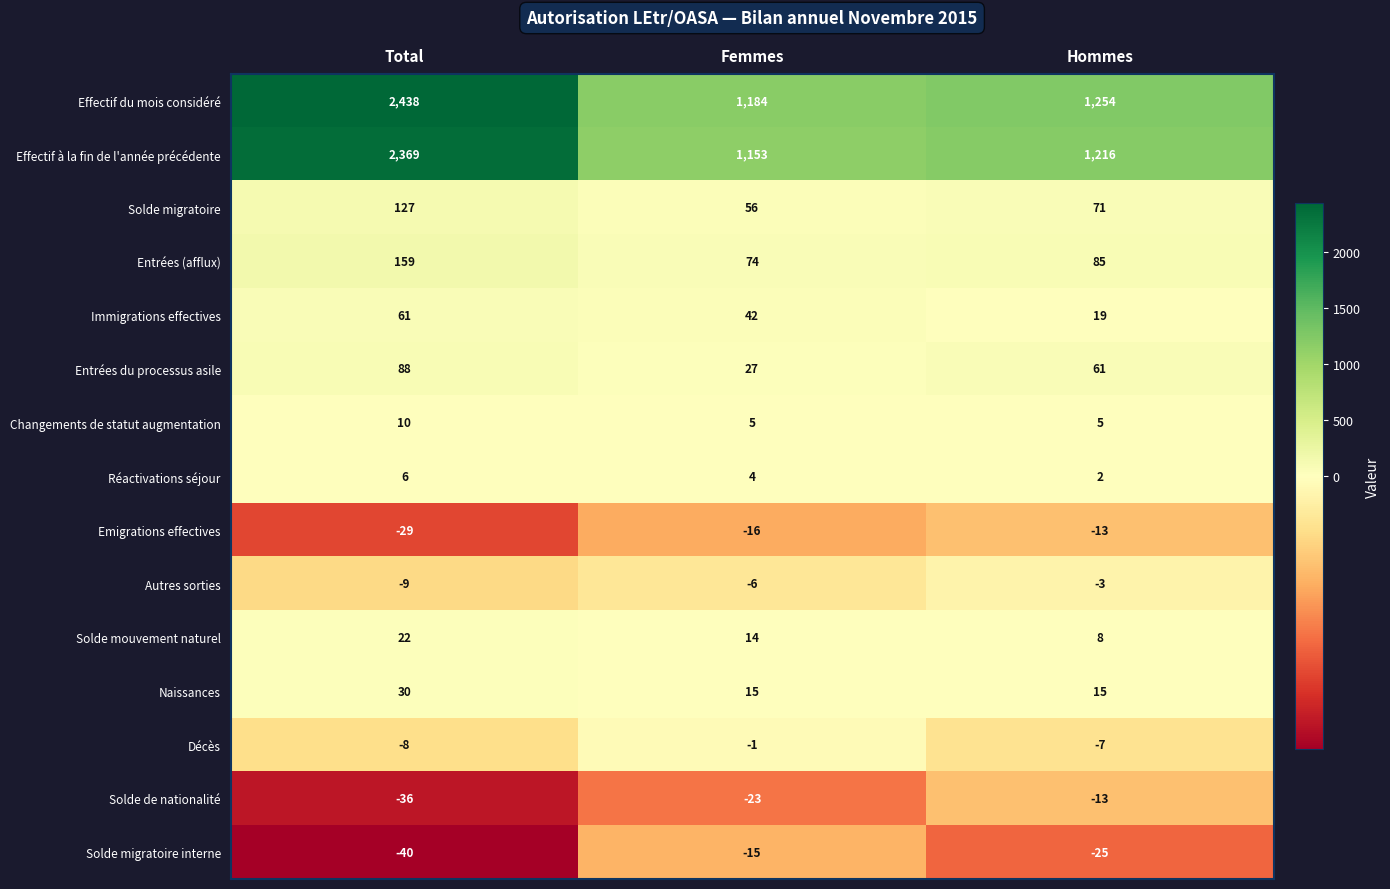

How many distinct data groups are displayed?

15